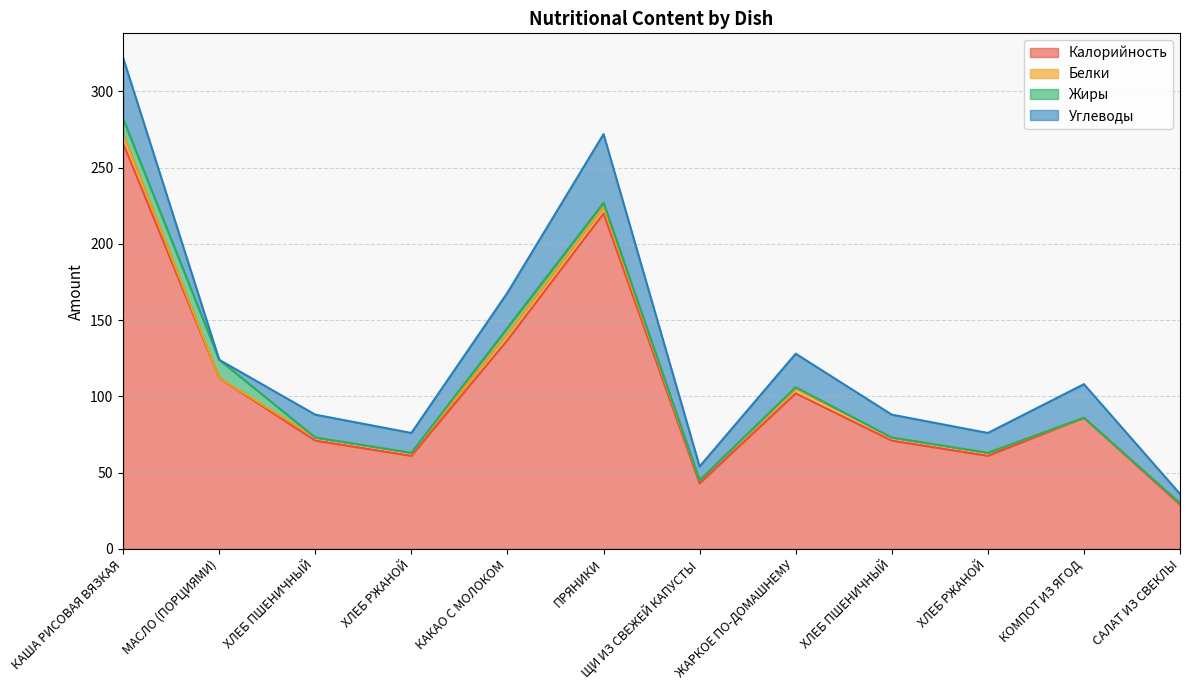

What is the label of the 8th point from the right?

КАКАО С МОЛОКОМ